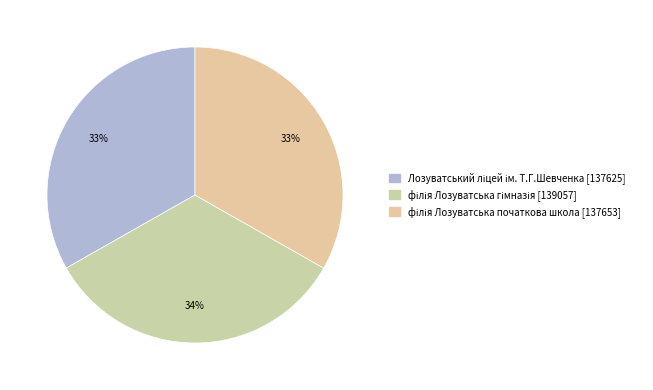

Combined, do філія Лозуватська початкова школа [137653] and філія Лозуватська гімназія [139057] account for over 50%?

Yes